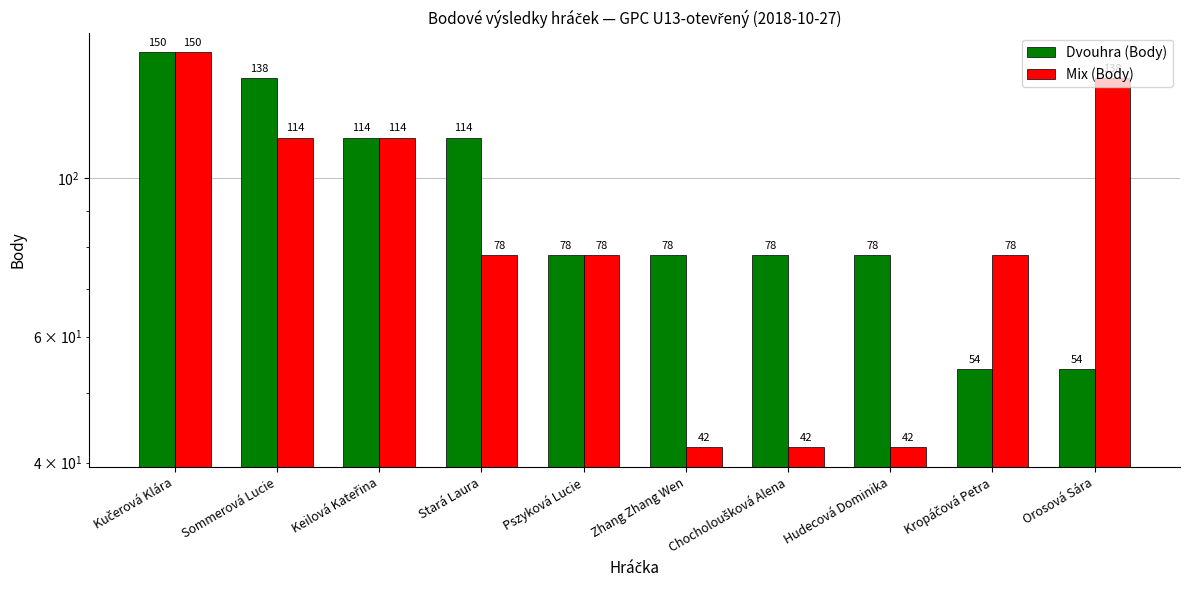

What is the spread (max minus min) of values at Kropáčová Petra?

24